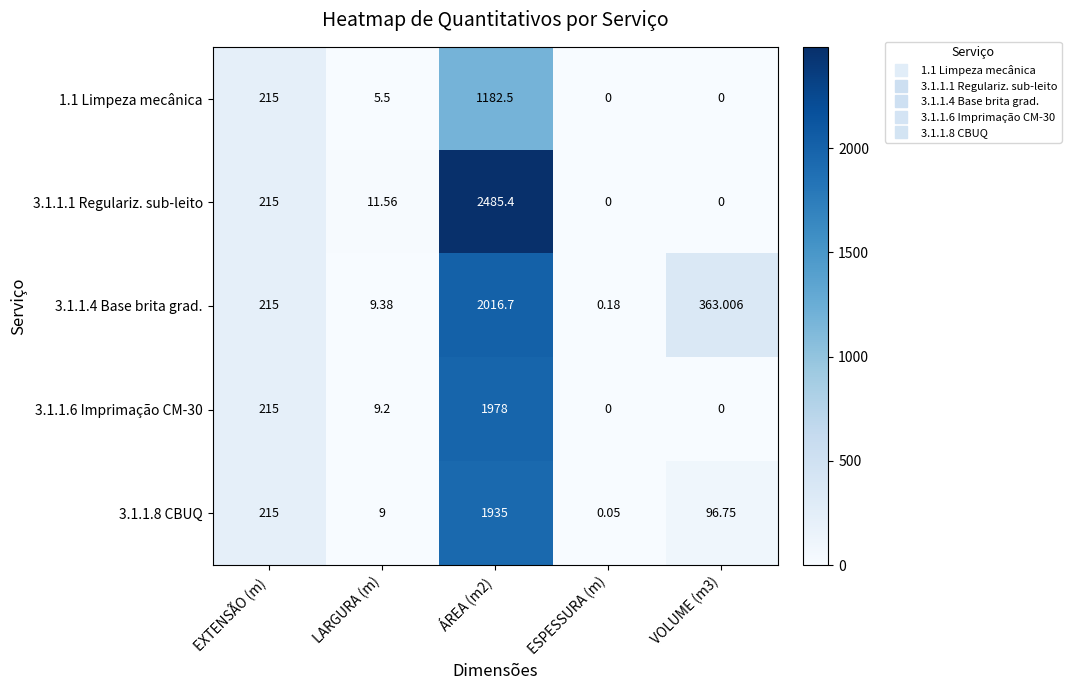

Which series has the largest total across all categories?

3.1.1.1 Regulariz. sub-leito